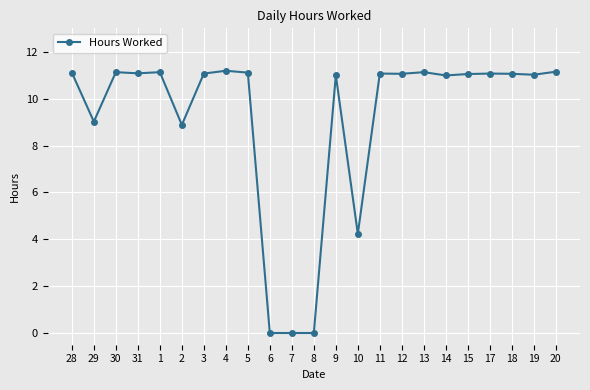

What is the sum of the values at 15 and 1?

22.2